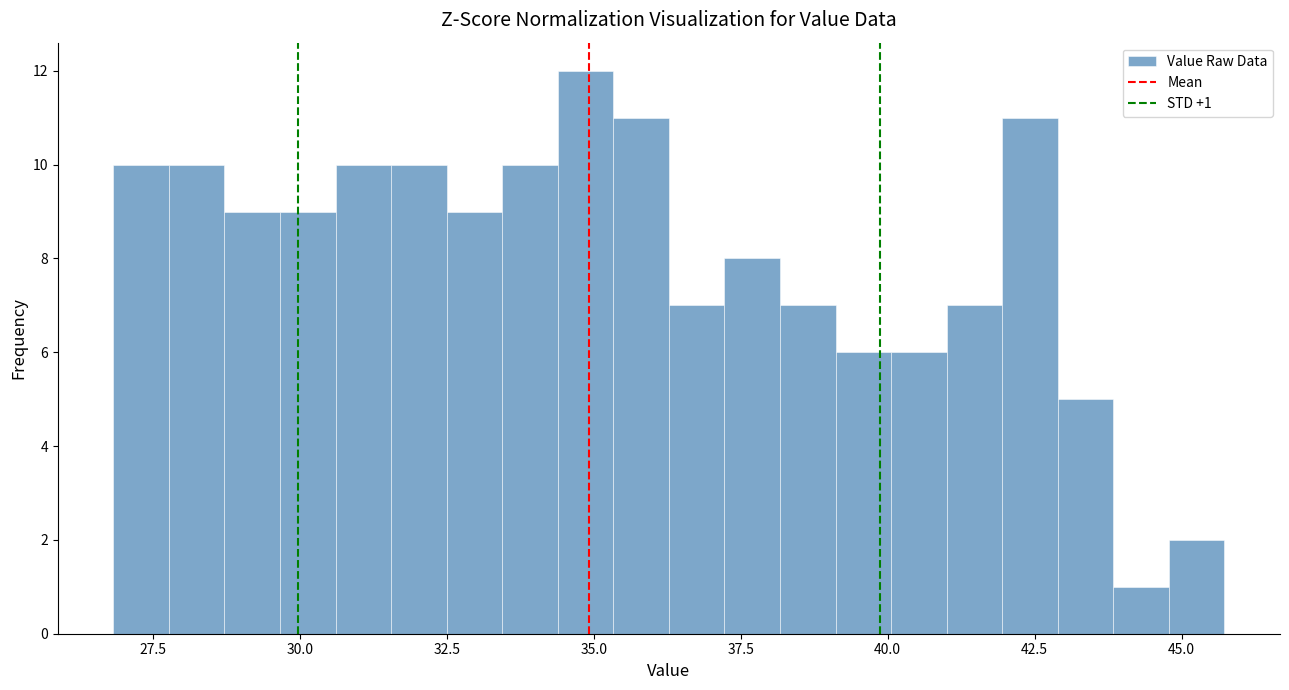

Read against the x-axis, roughly where is the centre of the tallest bar?

35.0